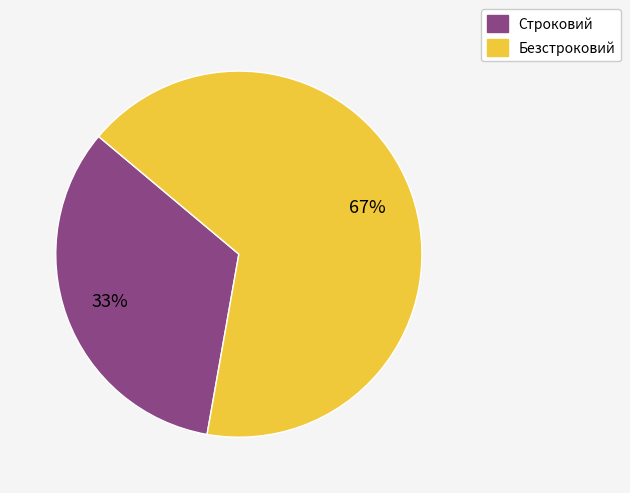

Is the sum of Строковий and Безстроковий greater than half?

Yes